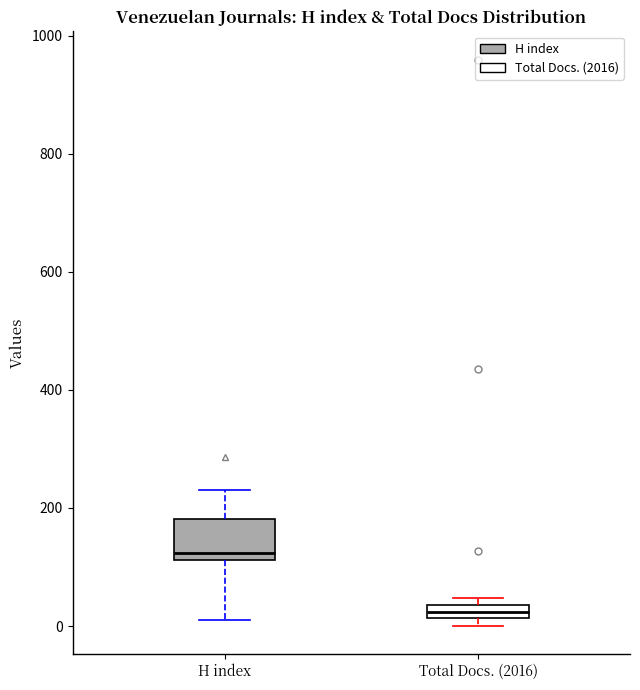

Where is the upper edge of the box for H index on the y-axis? The values are not printed on the chart, so give them approximately, as read against the axis.

180